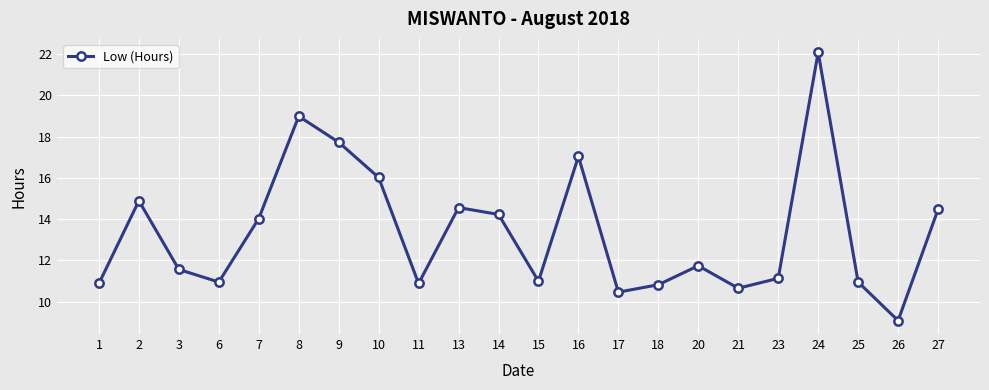

Count the number of data series in this chart.

1